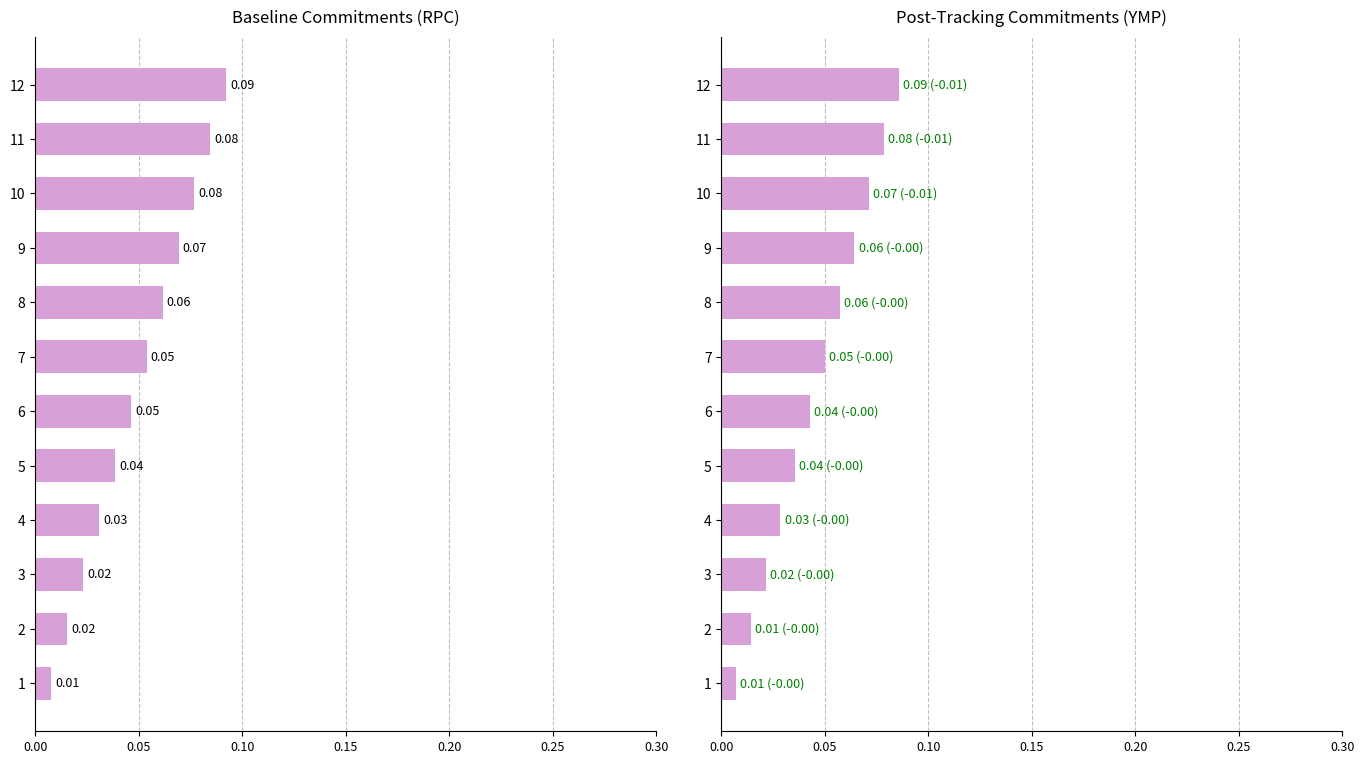

Which has a higher value, 10 or 12?

12